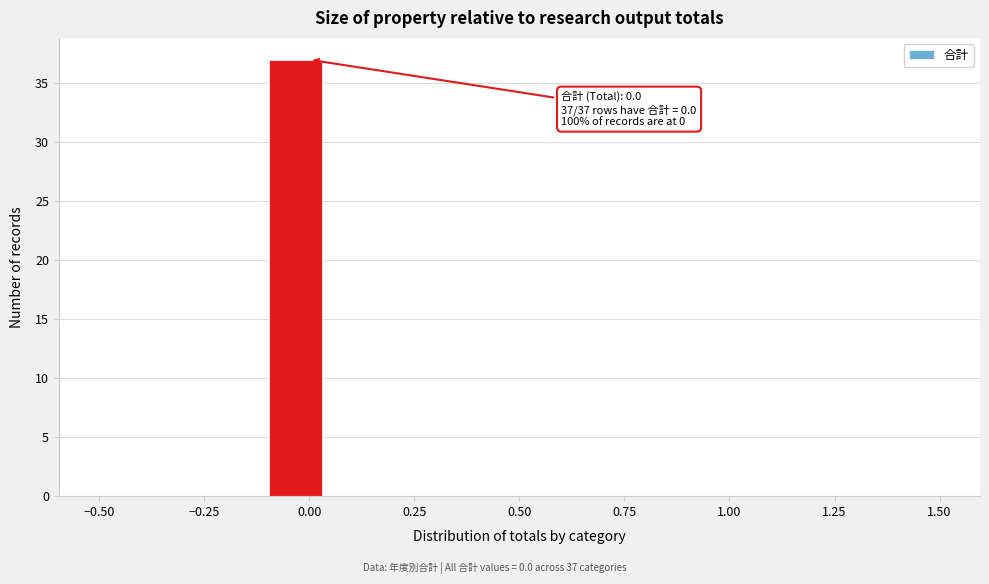

Around what value on the x-axis is the tallest bar? Give the approximate position of its centre, as read against the axis.

-0.05